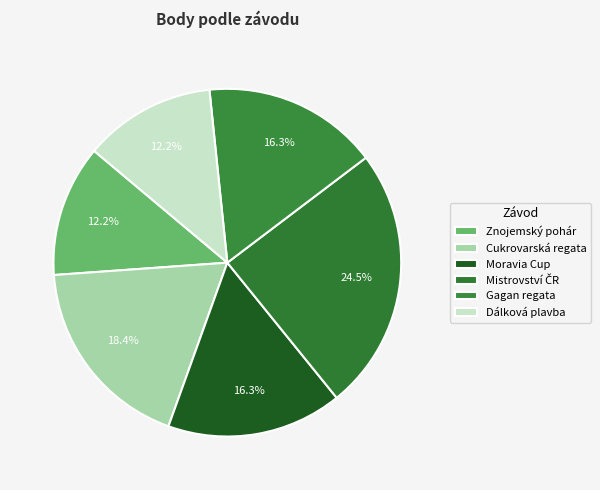

To the nearest percent, what is the difference between the largest and smallest slice percentages?

12%